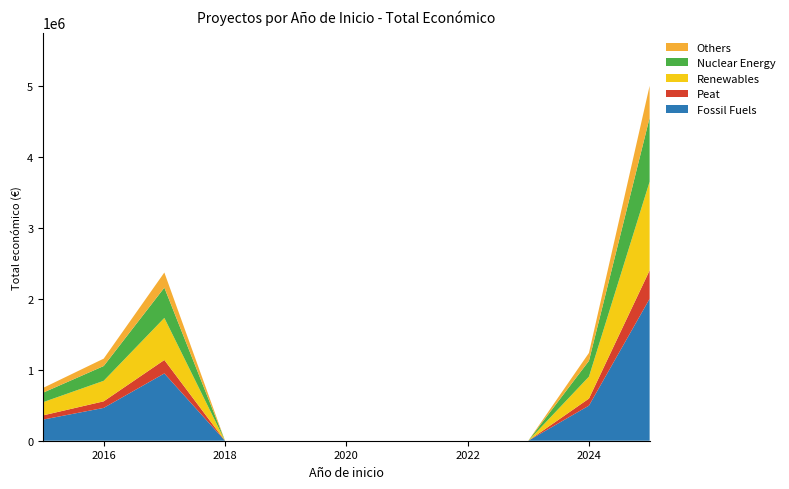

What is the highest value of the Fossil Fuels series?

1999654.8